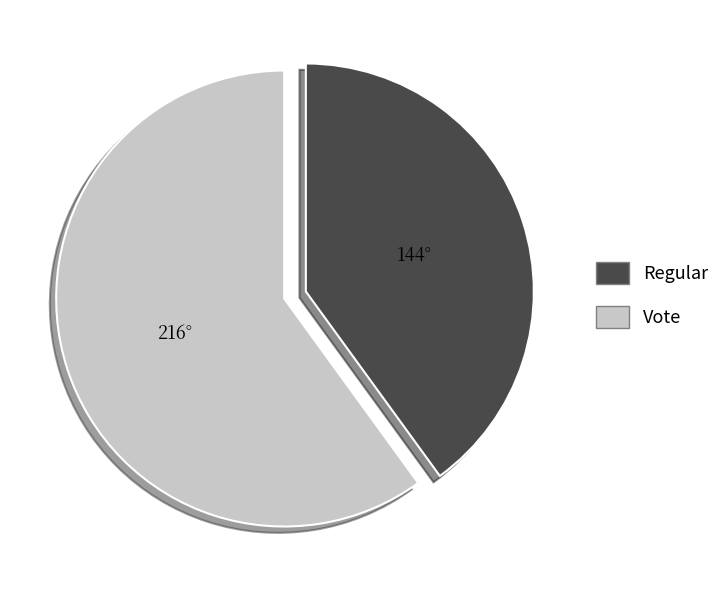

How many segments does this pie chart have?

2